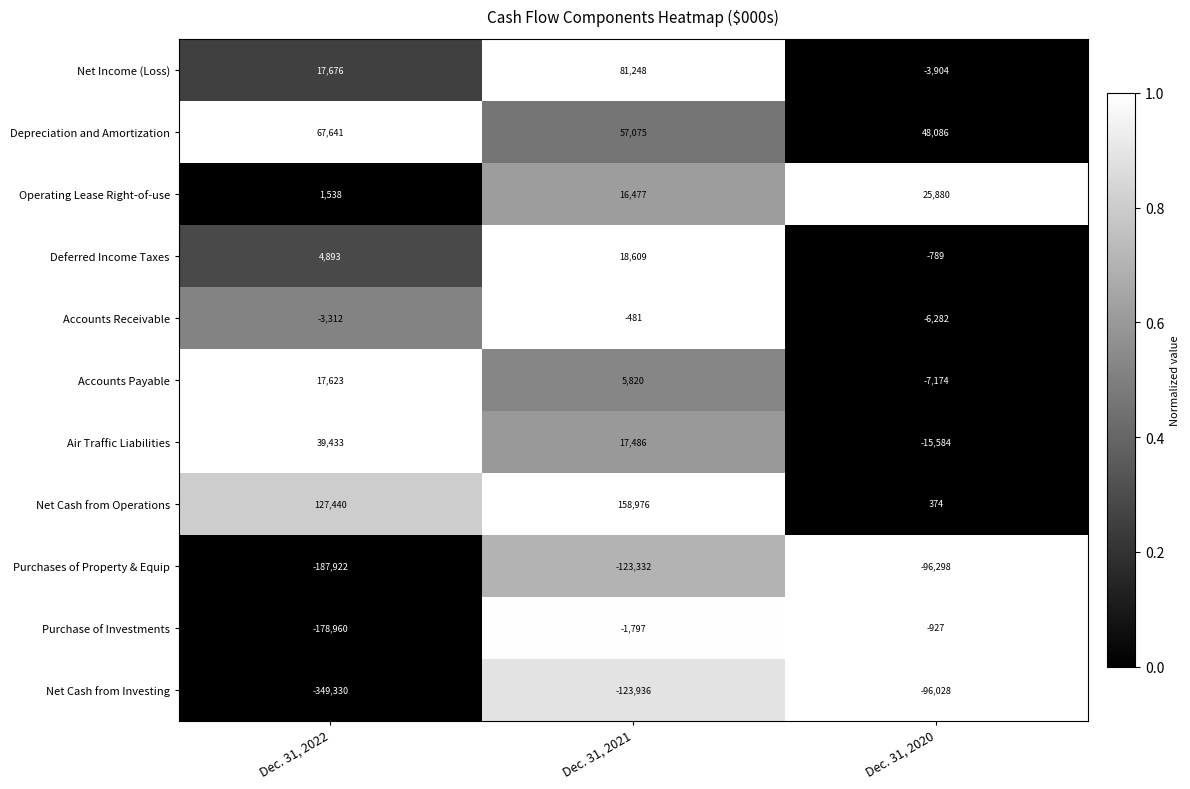

Which series has the widest spread of values?

Net Cash from Investing